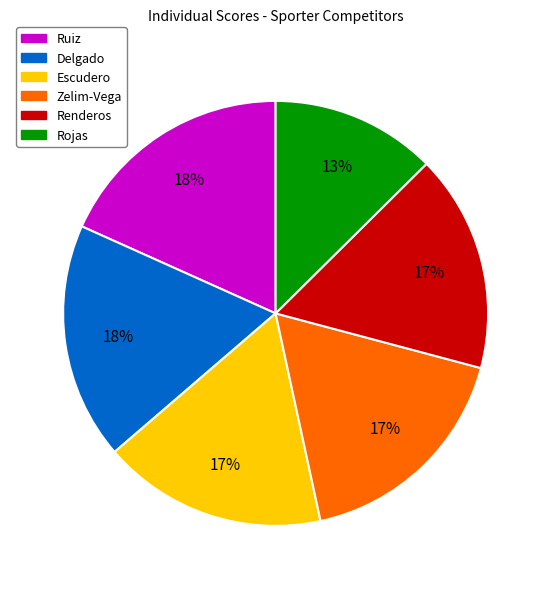

Which has a higher value, Delgado or Rojas?

Delgado